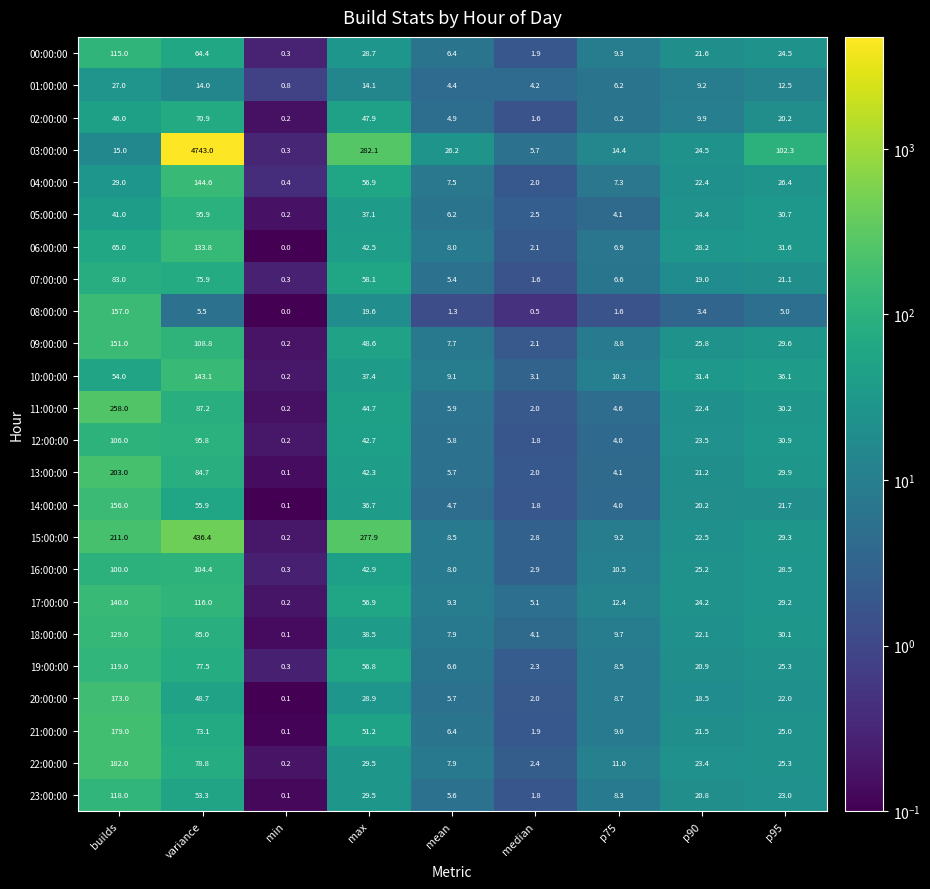

What is the total value across all series at builds?

2857.0